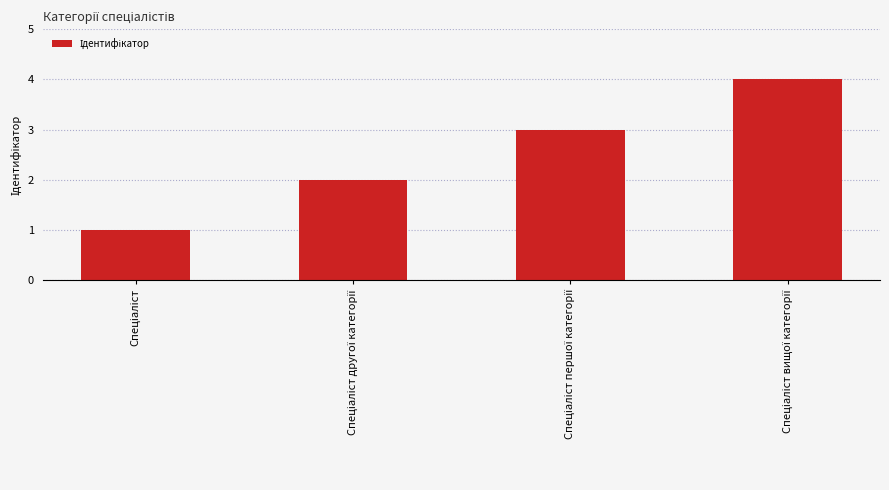

Reading left to right, what are all the values shown in this chart?

1	2	3	4